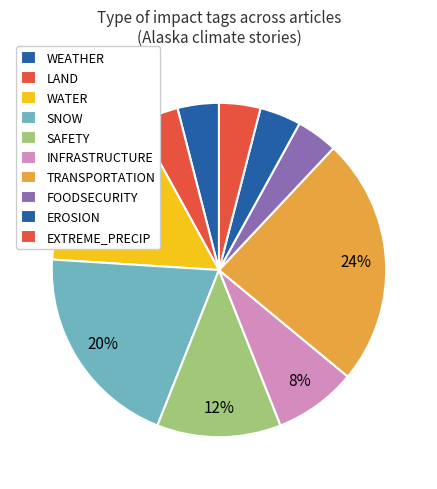

Does any single category account for the majority?

No